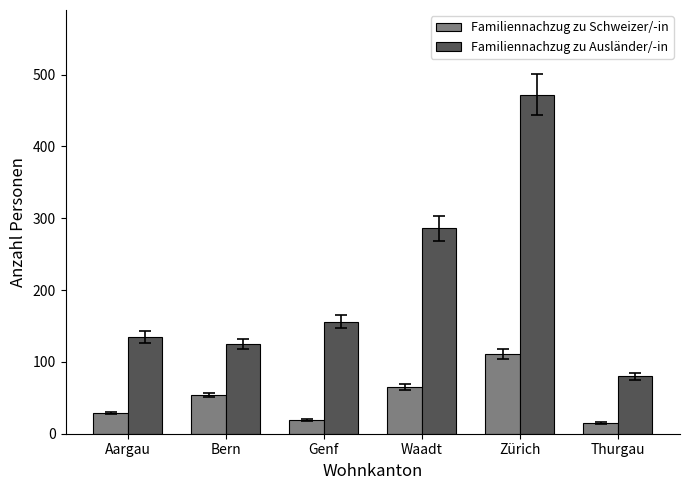

What is the smallest value displayed?

15